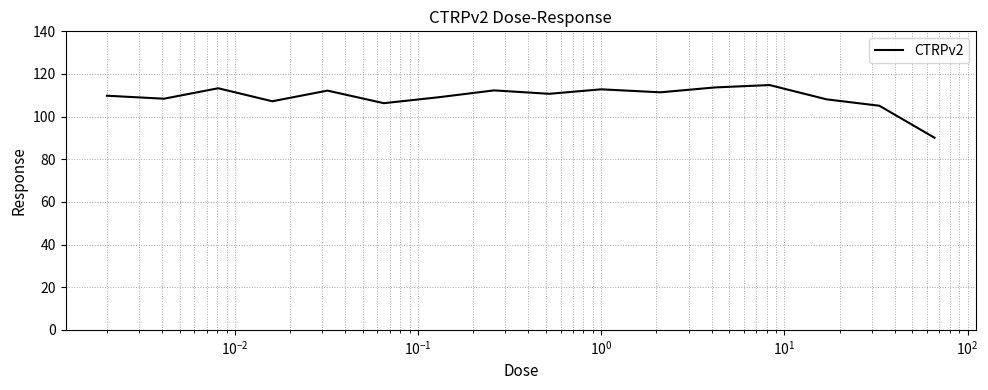

What is the smallest value displayed?

90.1